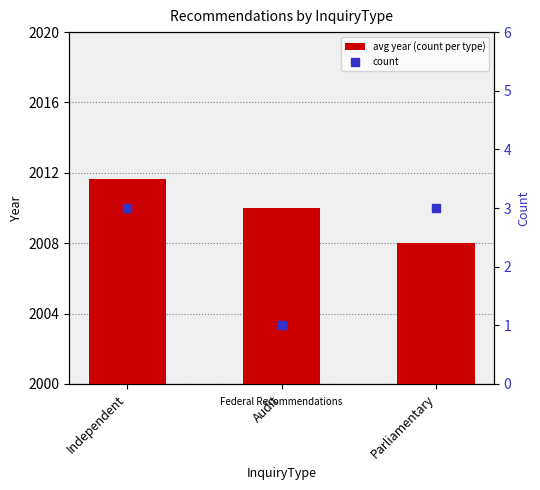

Is the value of count at Parliamentary greater than the value of avg year (count per type) at Parliamentary?

No